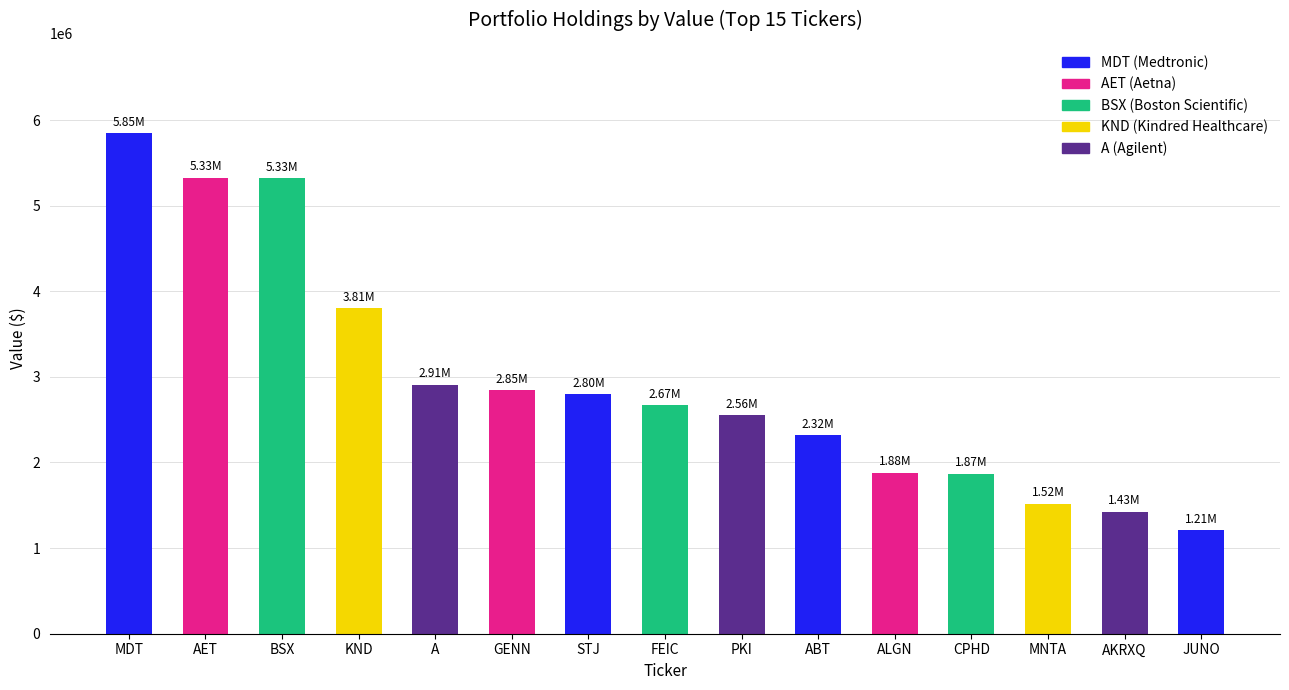

Approximately how many times larger is the value at JUNO compared to ALGN?

0.6